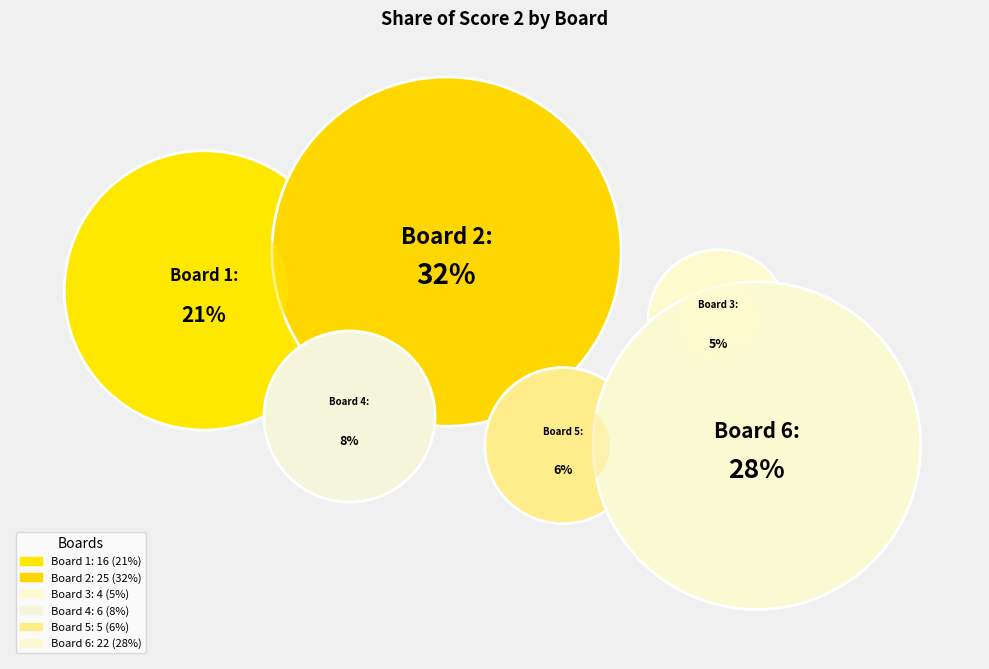

What percentage is the 5 slice, to the nearest percent?

6%